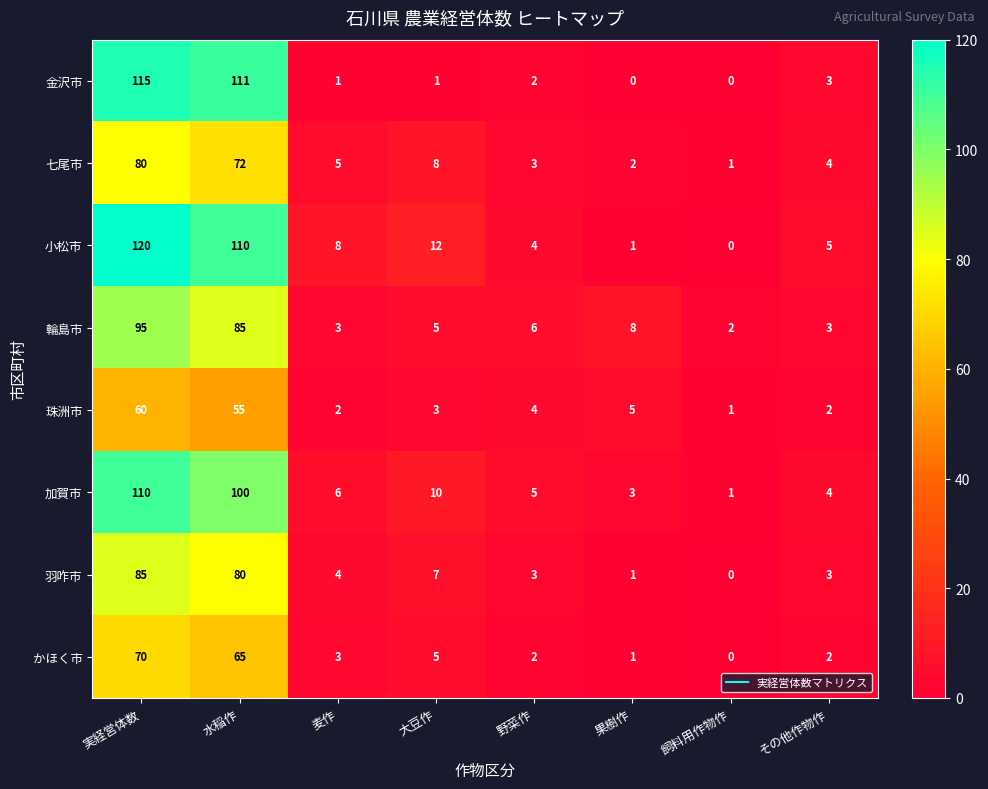

What is the maximum value shown in the chart?

120